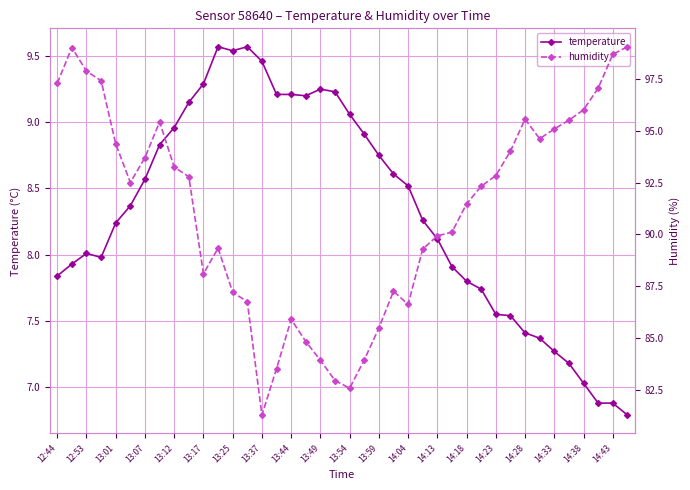

What is the difference between the highest and lowest values at 39?

92.2